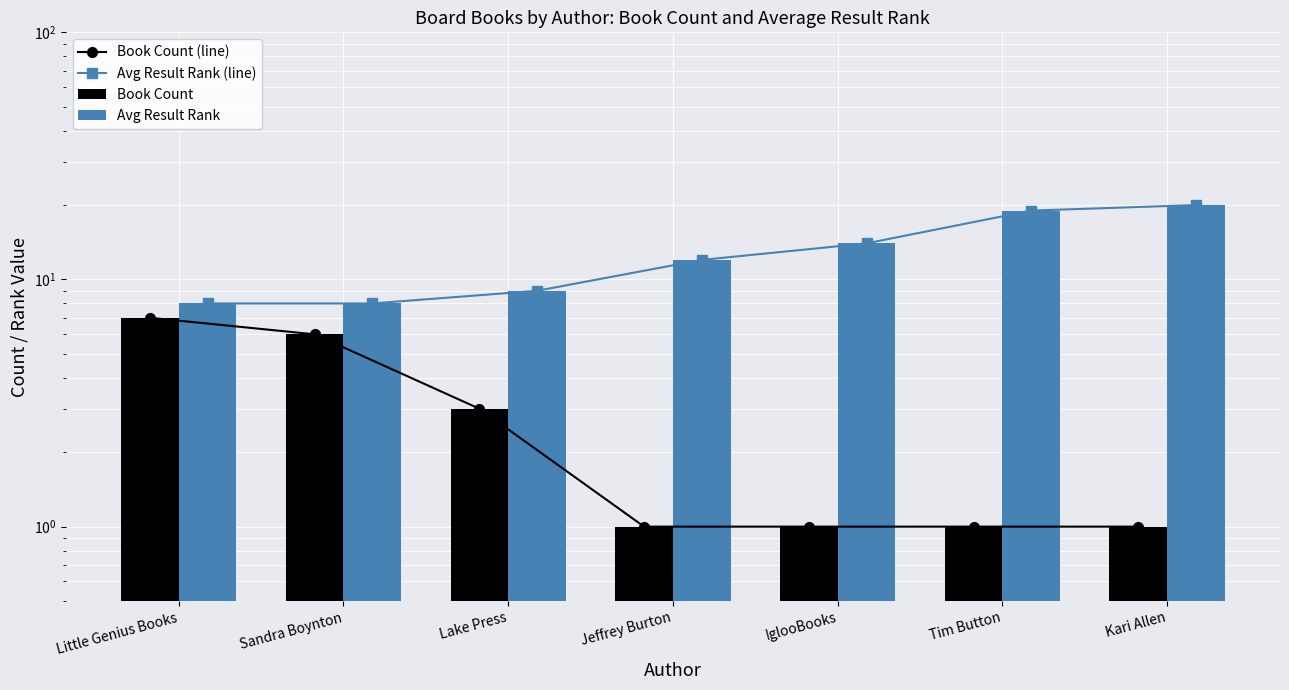

At which category does the chart reach its peak across all series?

Kari Allen